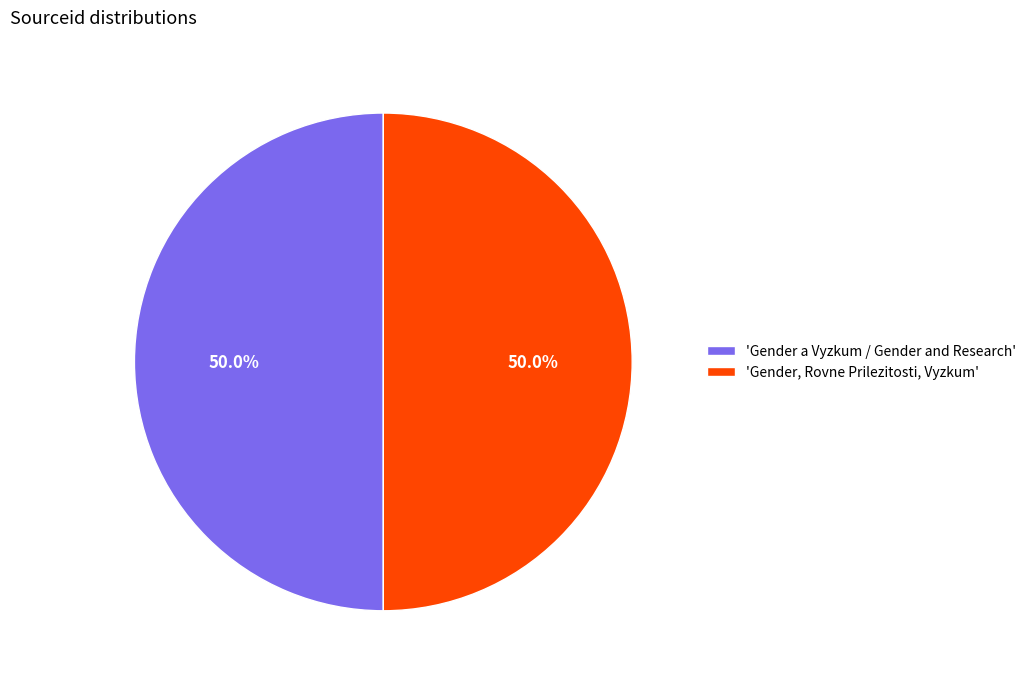

What percentage is NOT represented by 'Gender, Rovne Prilezitosti, Vyzkum'?

50.0%